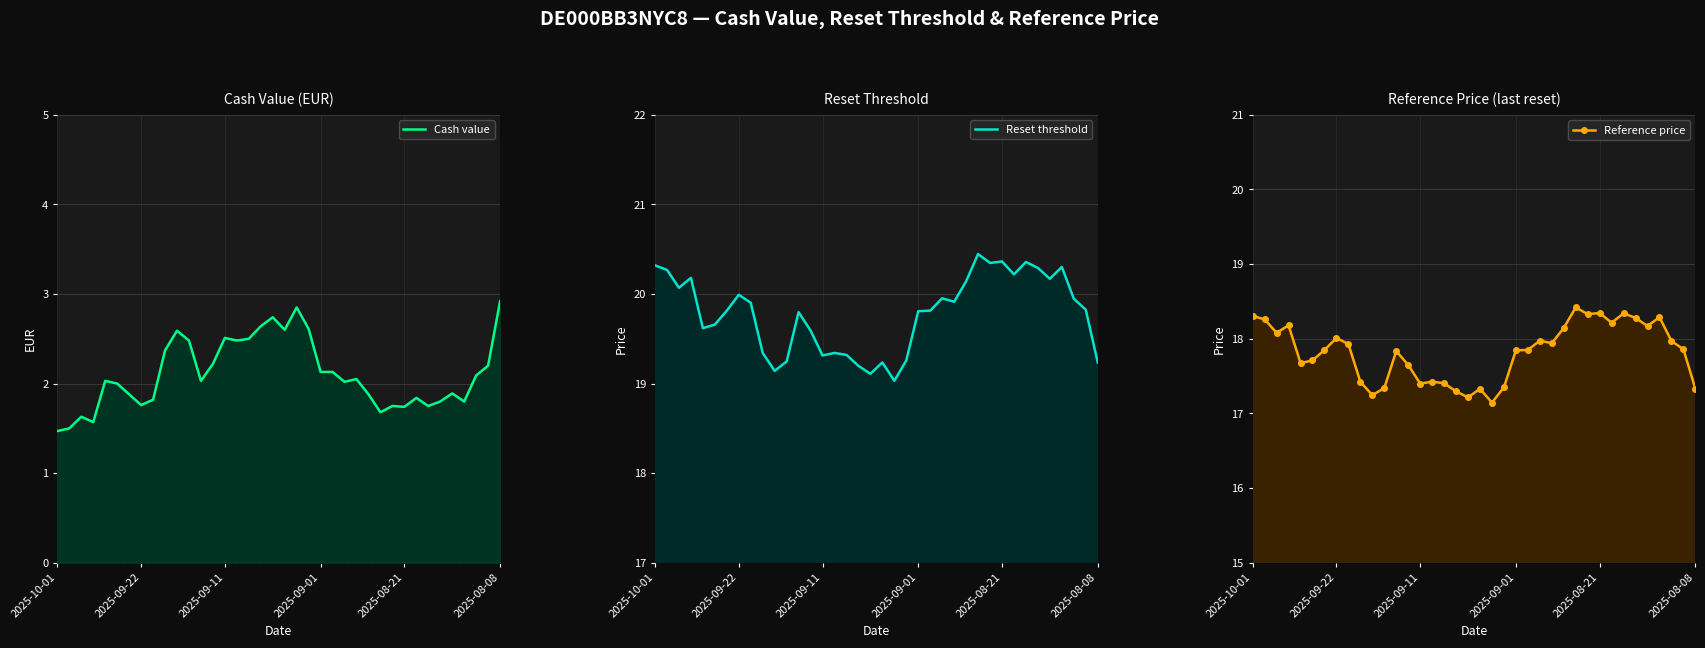

True or false: Cash value has a value of 4.0 at 15.

False